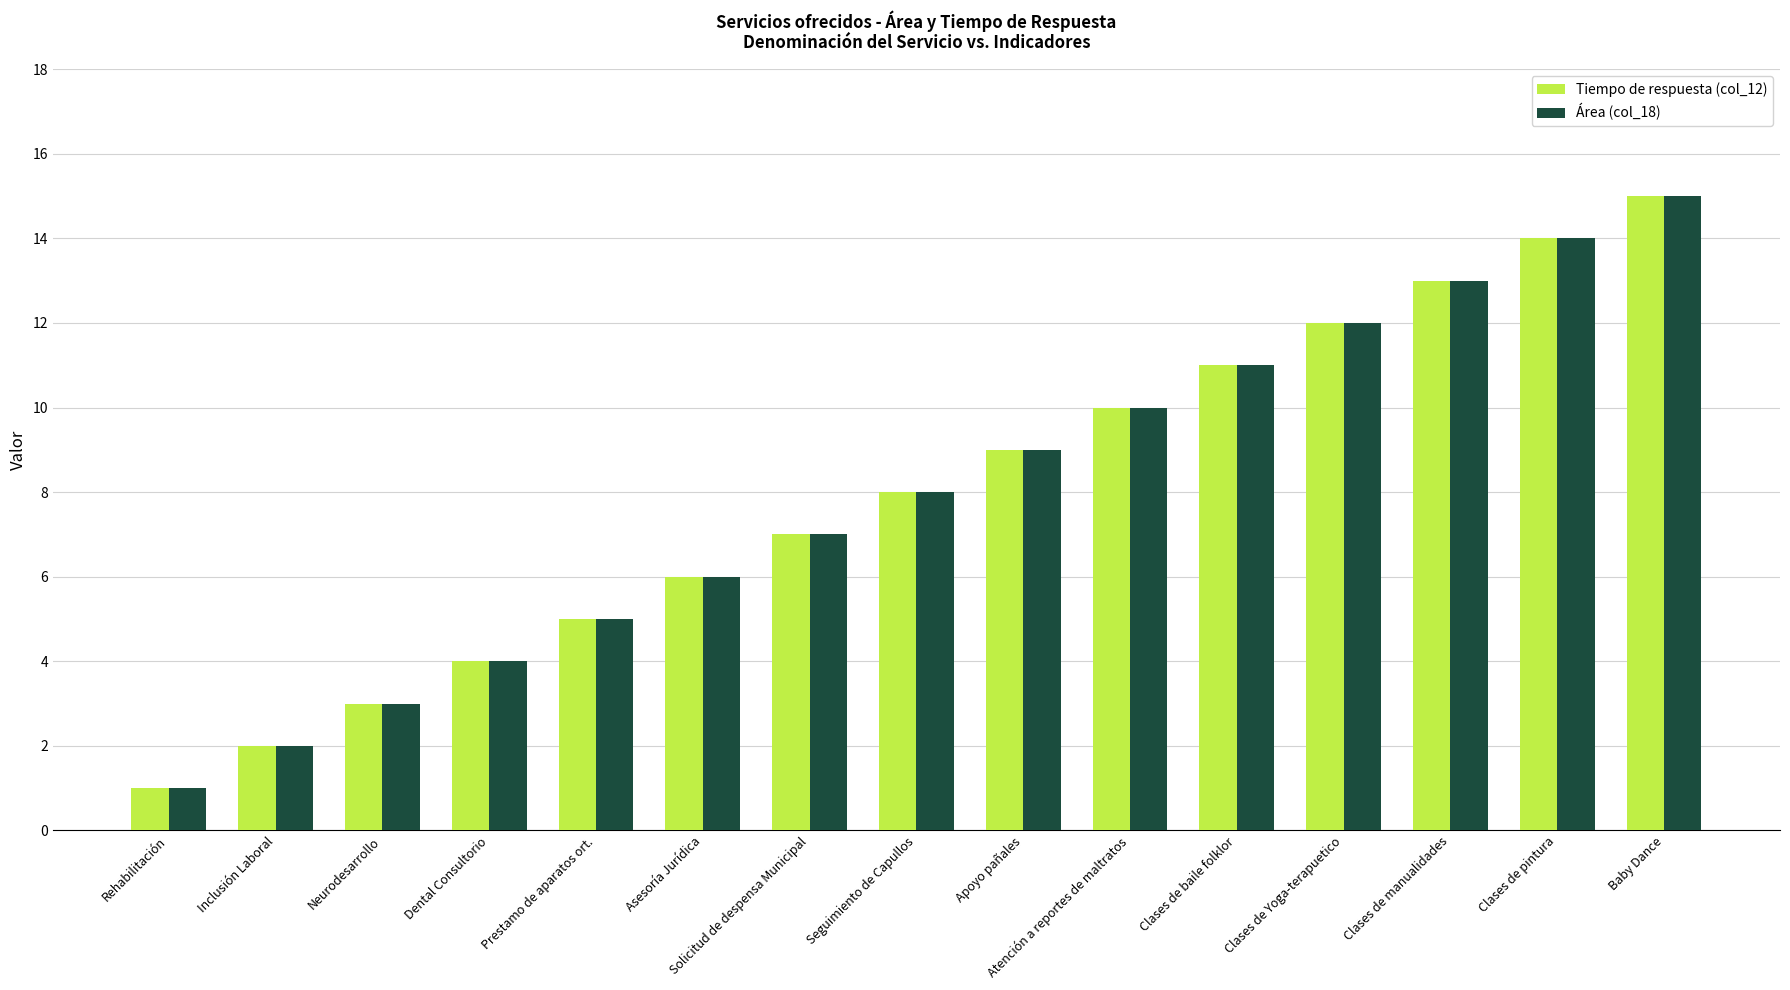

Rank the categories by Tiempo de respuesta (col_12) value from highest to lowest.

Baby Dance, Clases de pintura, Clases de manualidades, Clases de Yoga-terapuetico, Clases de baile folklor, Atención a reportes de maltratos, Apoyo pañales, Seguimiento de Capullos, Solicitud de despensa Municipal, Asesoría Jurídica, Prestamo de aparatos ort., Dental Consultorio, Neurodesarrollo, Inclusión Laboral, Rehabilitación